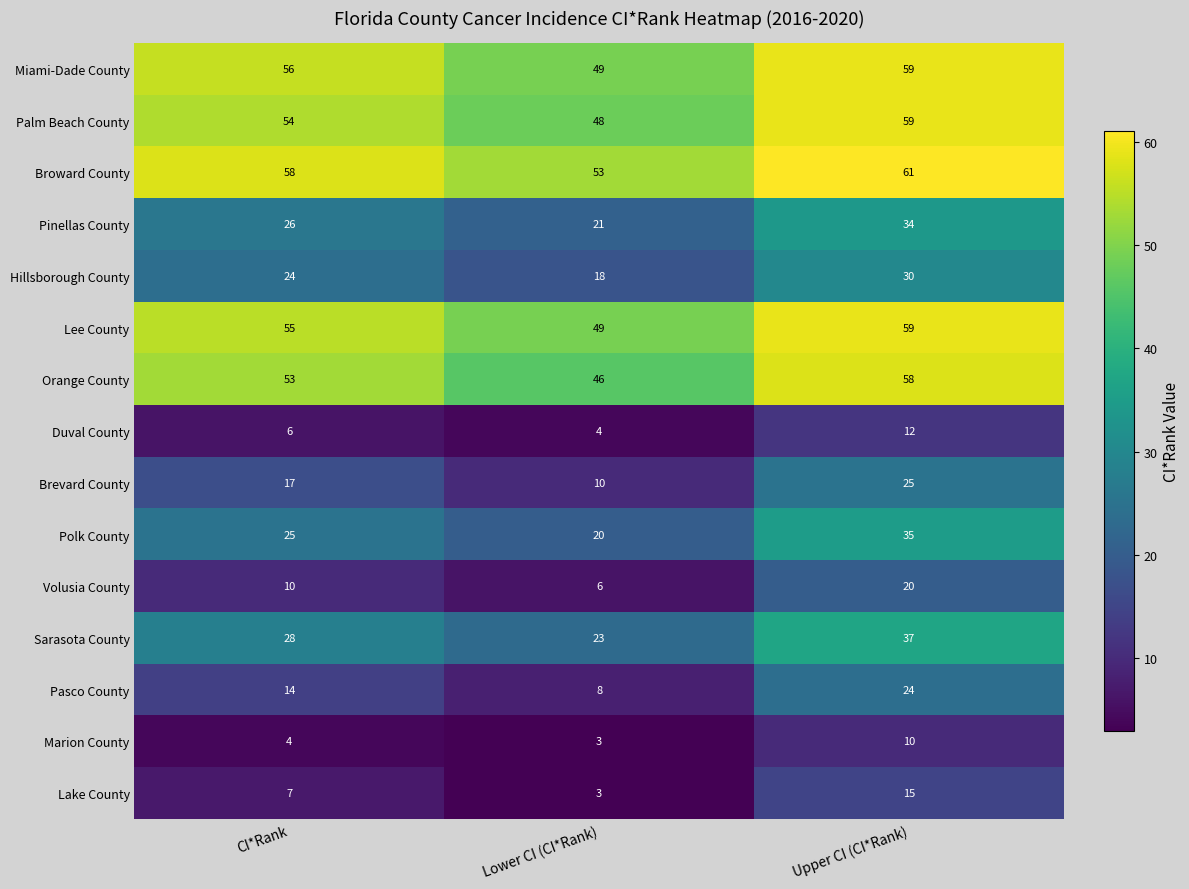

What is the difference between the Broward County values at Lower CI (CI*Rank) and Upper CI (CI*Rank)?

8